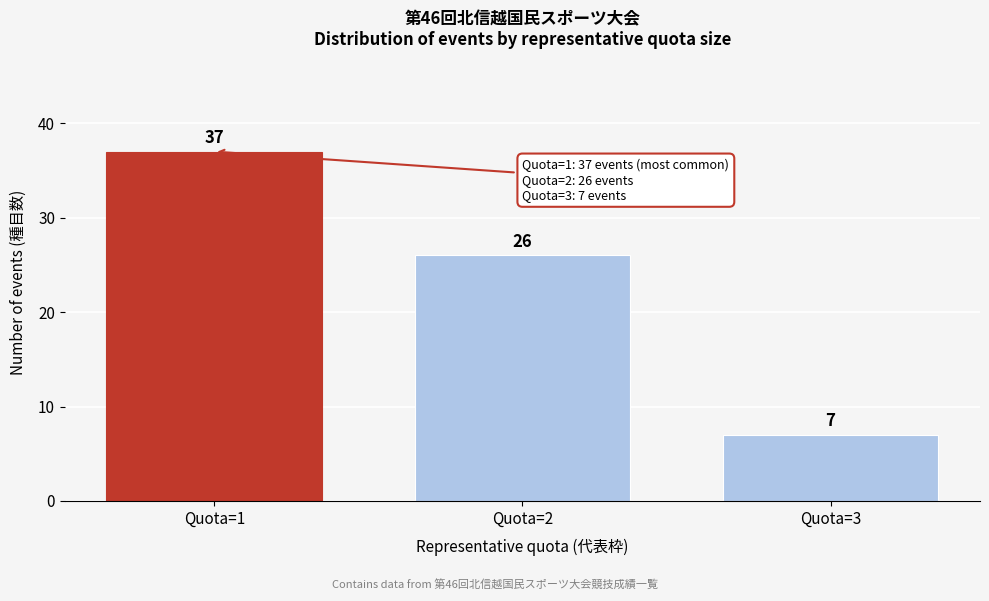

Reading left to right, list all the values displayed in this chart.

Quota=1=37	Quota=2=26	Quota=3=7